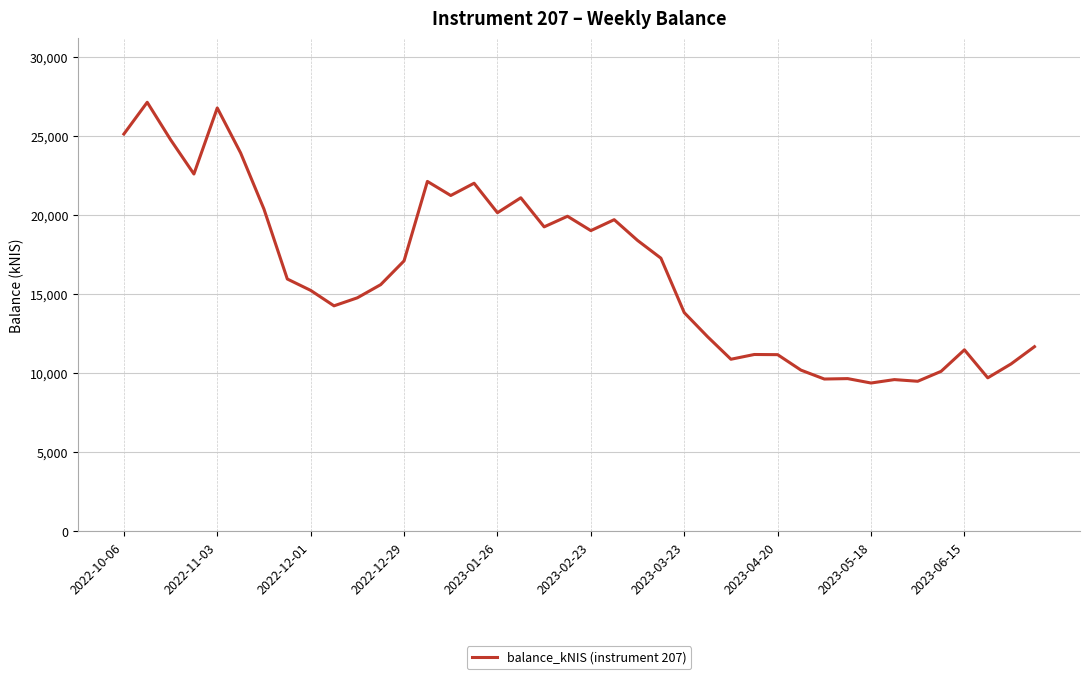

What is the average value?

16359.2